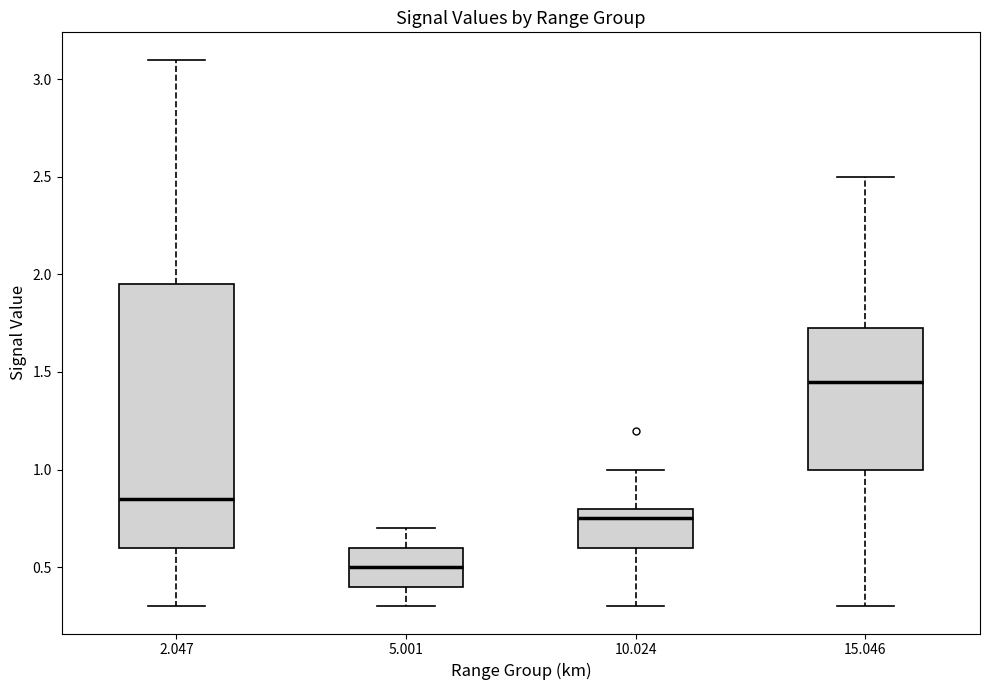

Which box is the tallest, from its lower edge to its upper edge?

2.047